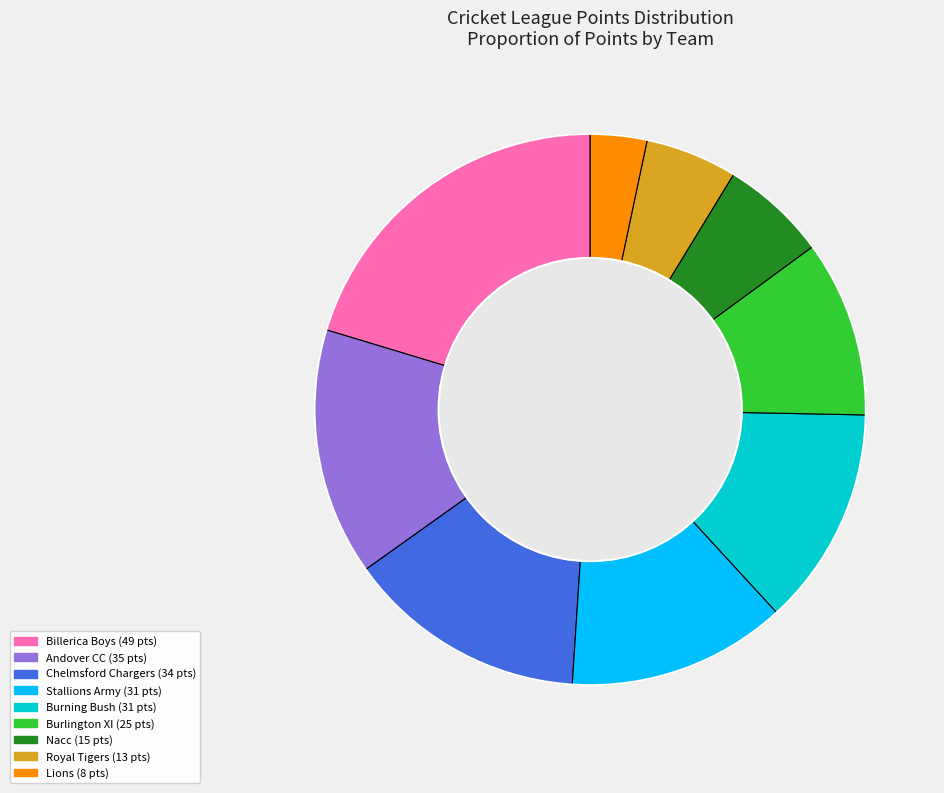

Which has a higher value, Nacc or Royal Tigers?

Nacc